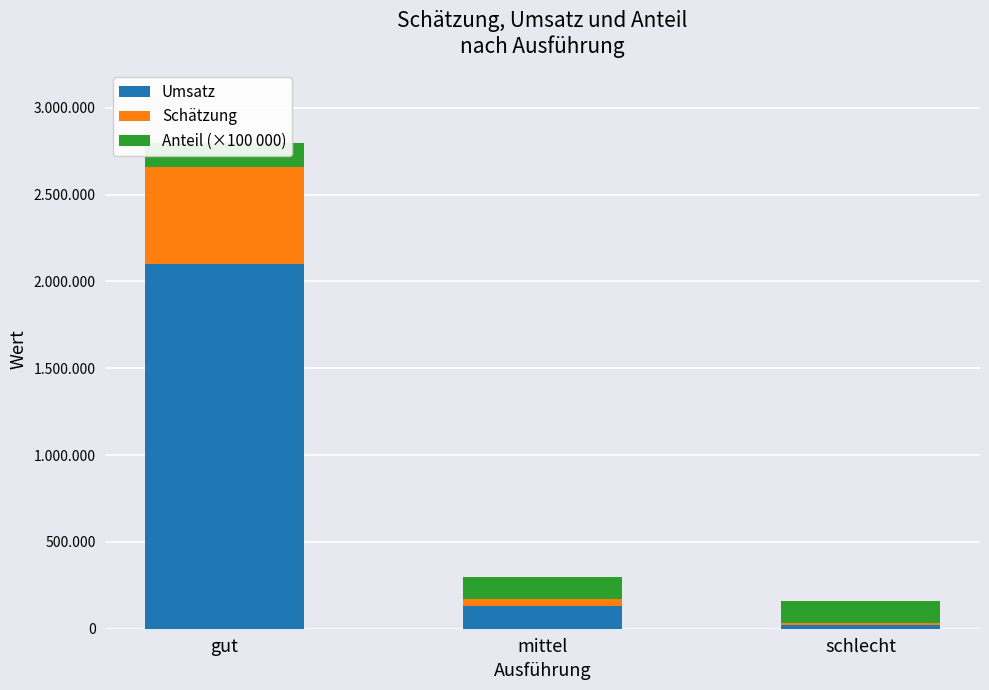

Read the Umsatz value at mittel, to the nearest 100.

129500